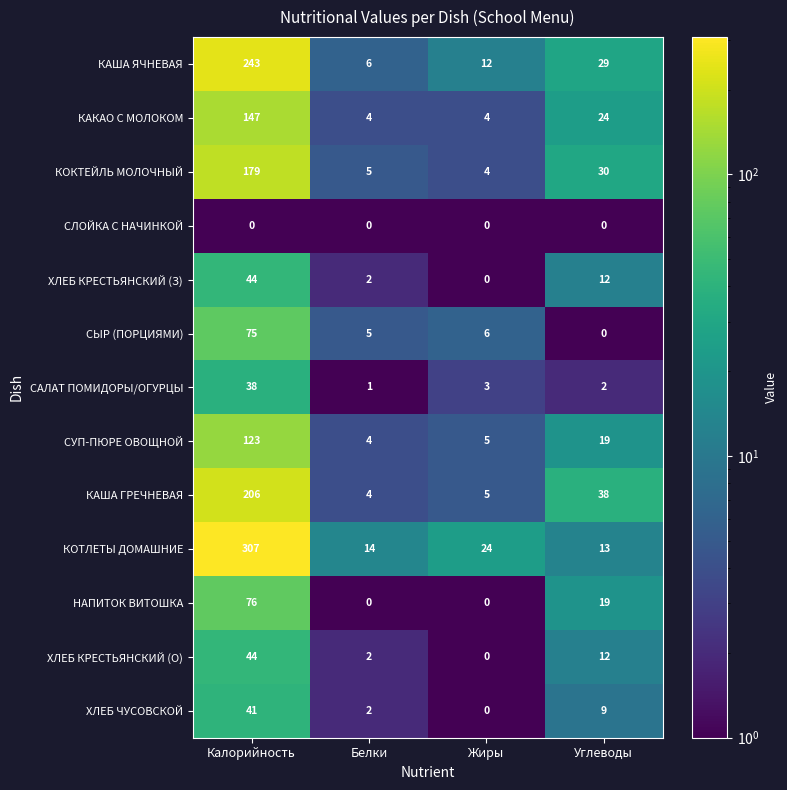

Where does the КАКАО С МОЛОКОМ series first go above 24?

Калорийность